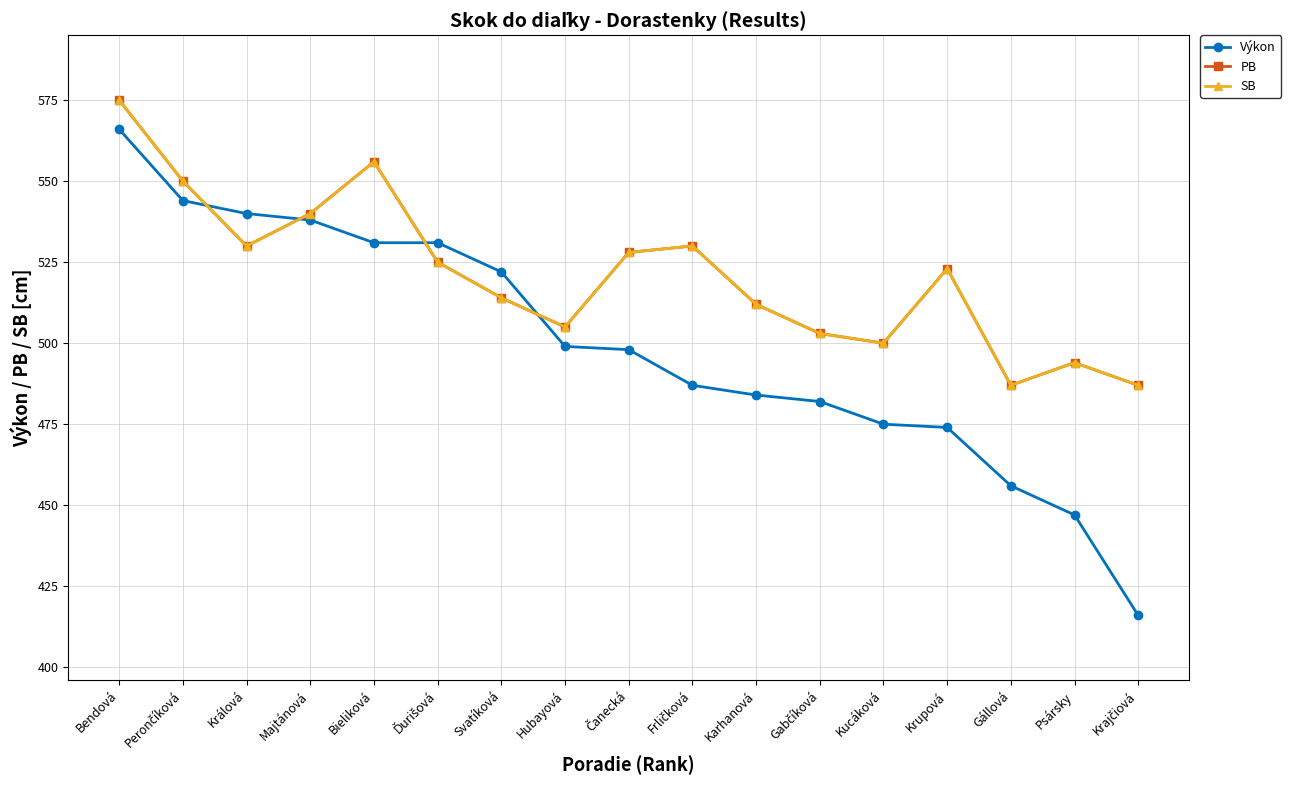

What is the difference between the PB values at Hubayová and Krajčiová?

18